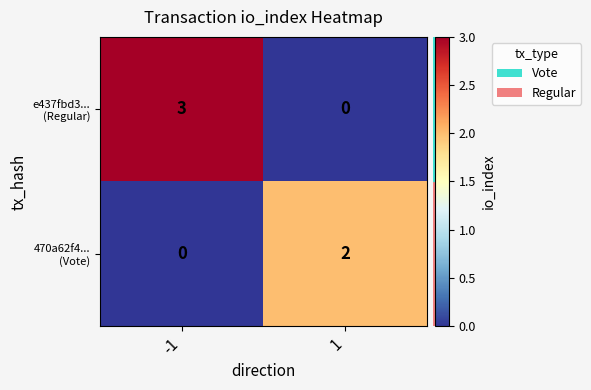

What is the difference between the highest and lowest values at -1?

3